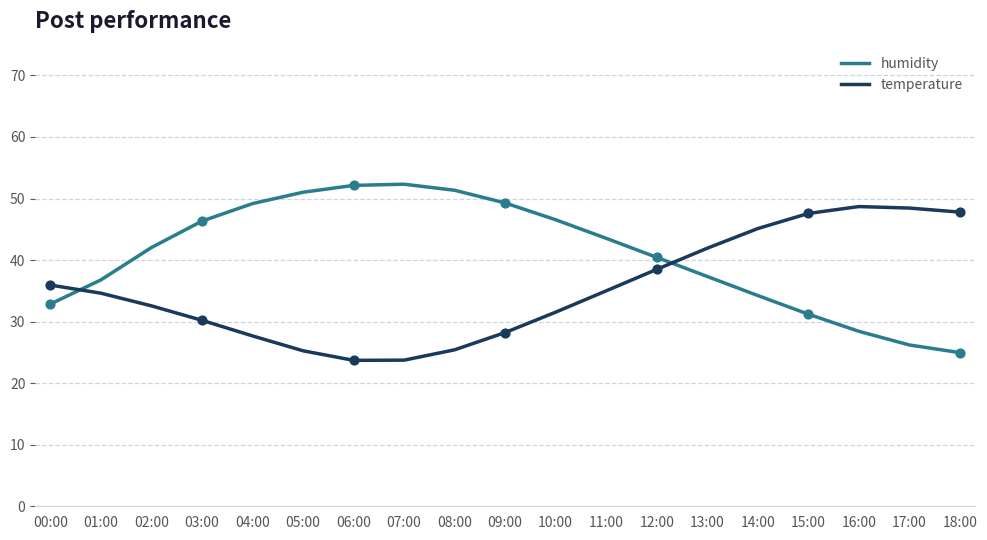

What position from the right is 03:00?

16